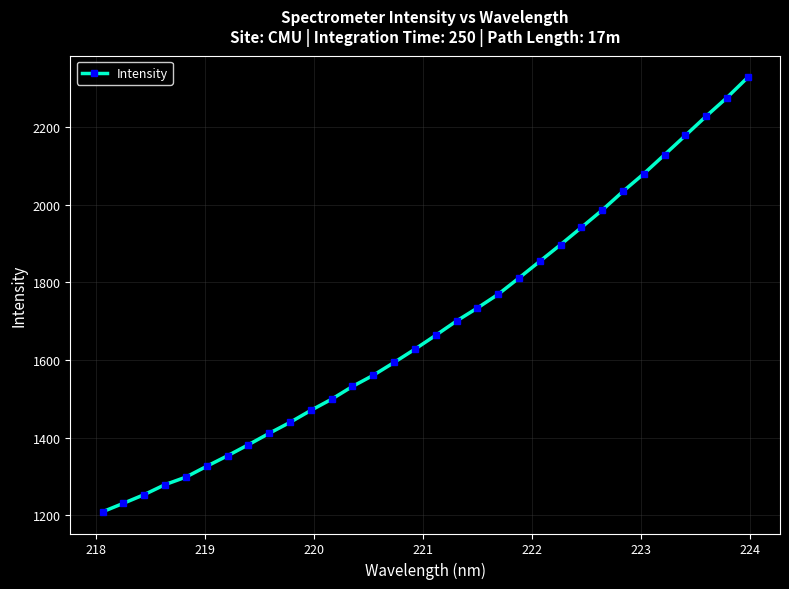

What is the maximum value shown in the chart?

2328.0